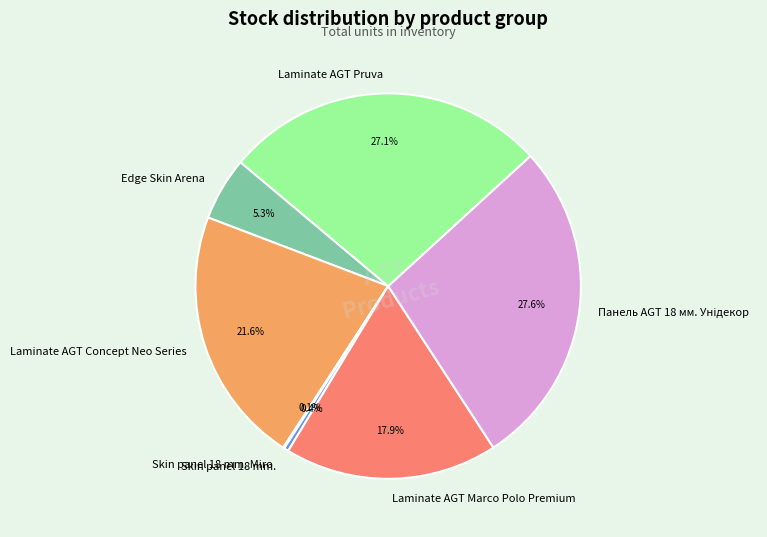

Is there a majority slice in this chart?

No